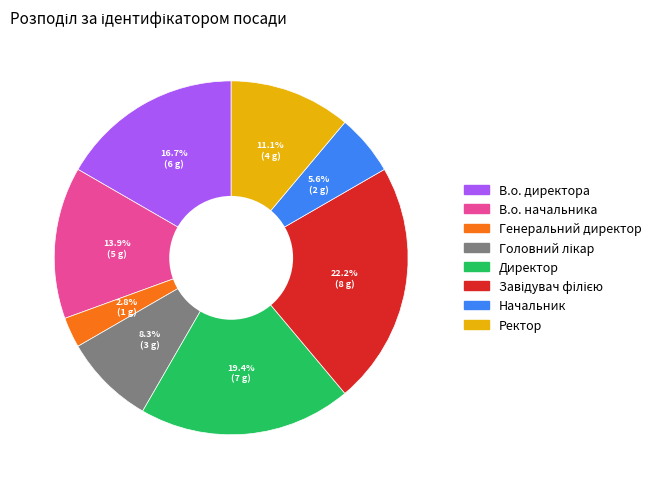

Between В.о. директора and Ректор, which is larger?

В.о. директора